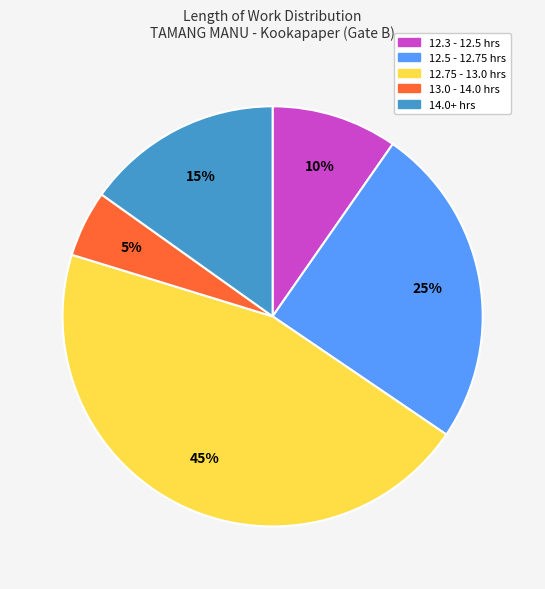

Does any single category account for the majority?

No